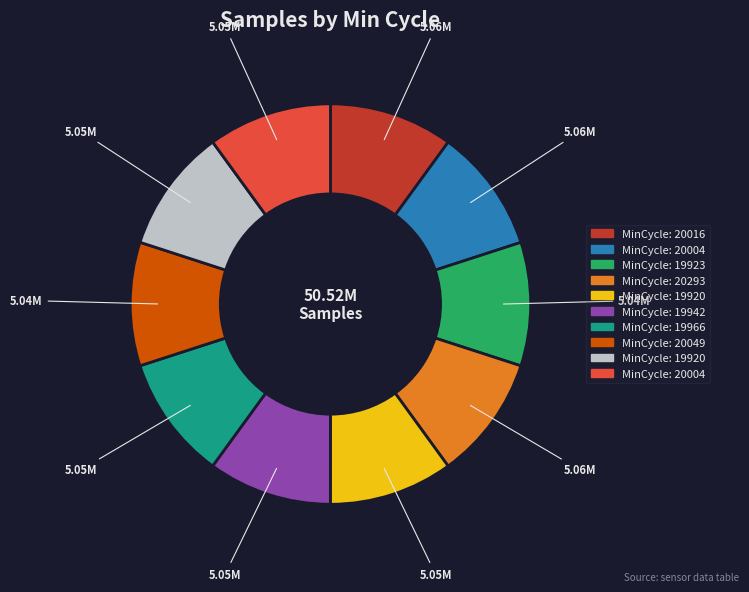

Does any single category account for the majority?

No